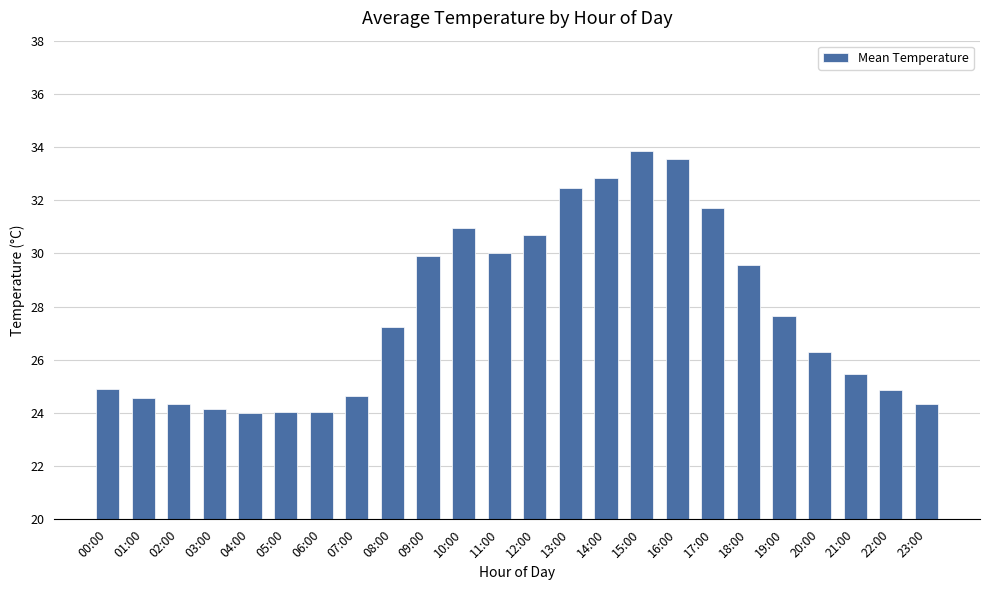

How many categories are shown in the chart?

24